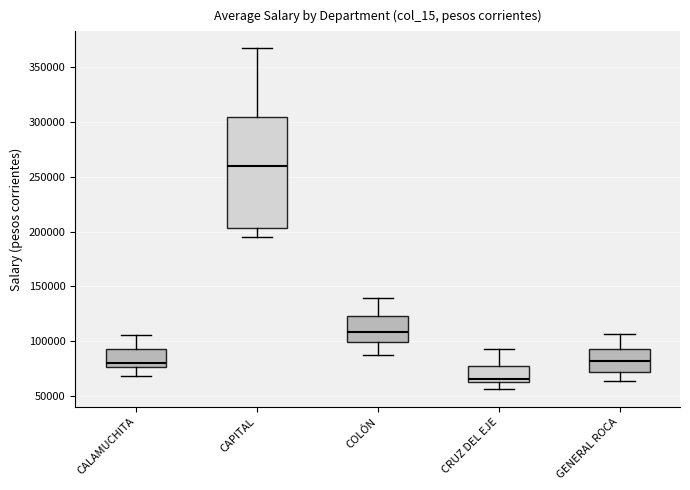

Reading left to right, transcribe this box plot: for each box, give where its median line is, the range the box spans, and where its two whiskers end, as read against the y-axis. The values are not printed on the chart, so give them approximately, as read against the axis.

CALAMUCHITA: median 80000, box 75000 to 95000, whiskers 70000 to 105000
CAPITAL: median 260000, box 205000 to 305000, whiskers 195000 to 365000
COLÓN: median 110000, box 100000 to 125000, whiskers 90000 to 140000
CRUZ DEL EJE: median 65000 (just above the box's lower edge), box 65000 to 80000, whiskers 55000 to 95000
GENERAL ROCA: median 80000, box 70000 to 95000, whiskers 65000 to 105000